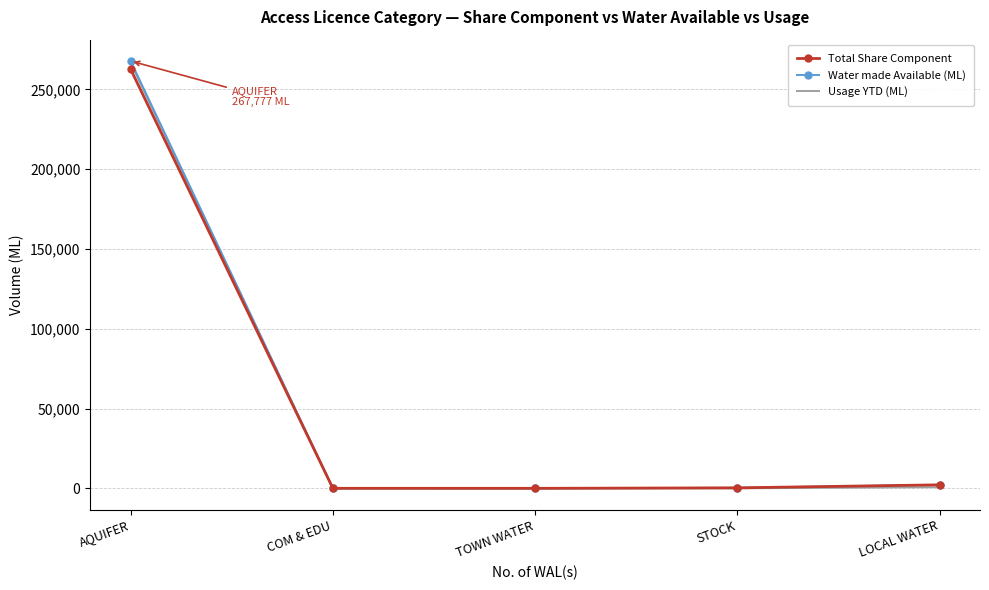

How many categories are shown in the chart?

5